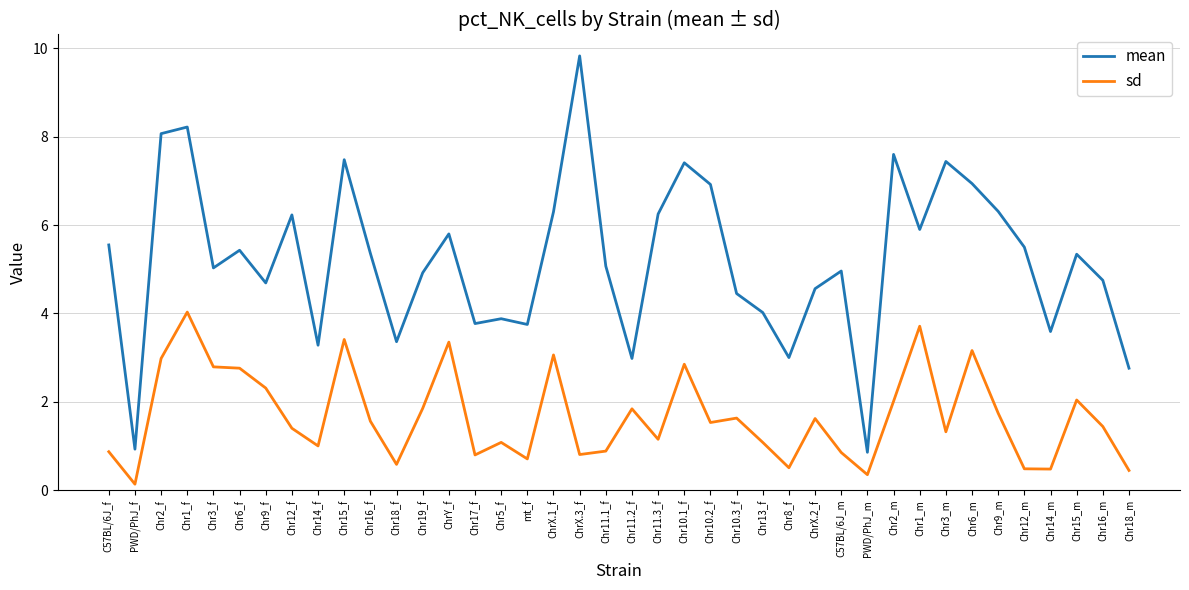

True or false: mean has a value of 12.3 at Chr2_m.

False